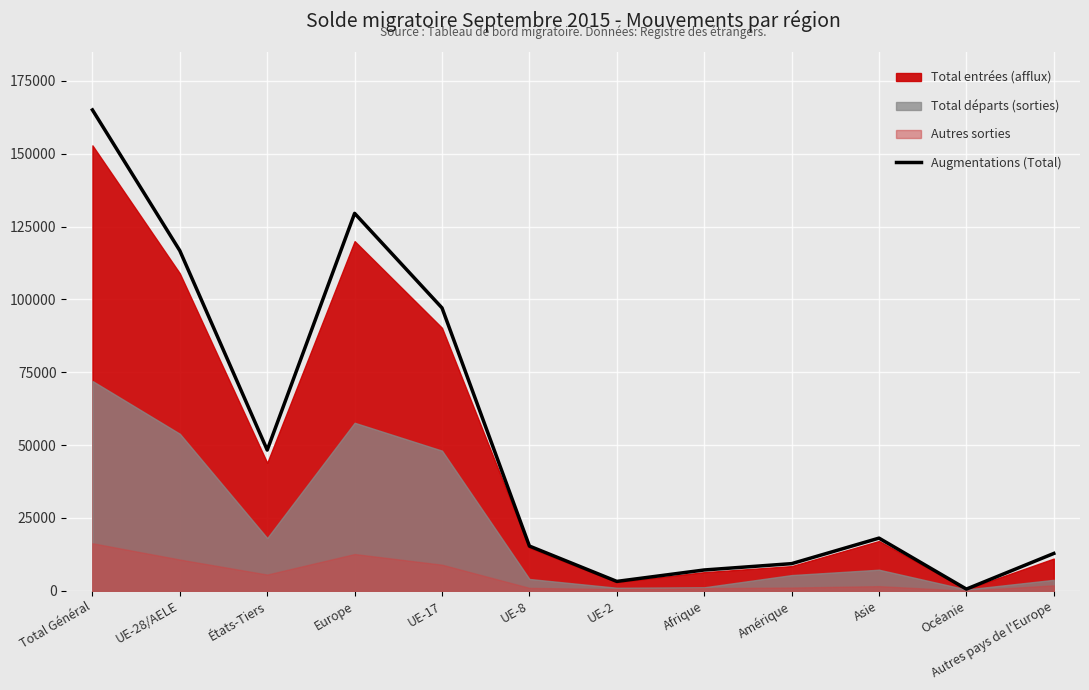

What is the maximum value shown in the chart?

165029